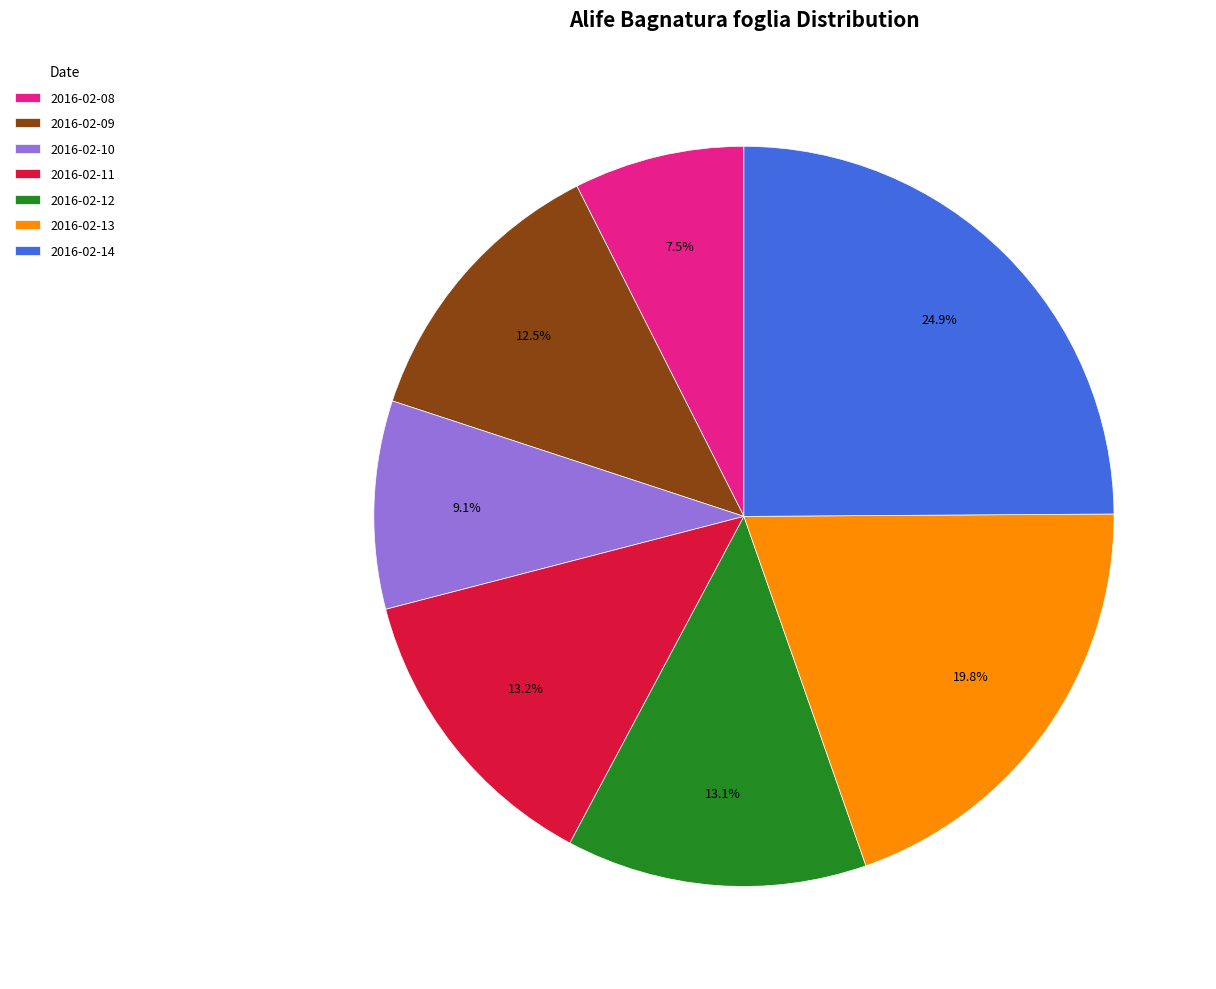

What percentage is the 2016-02-13 slice, to the nearest percent?

20%